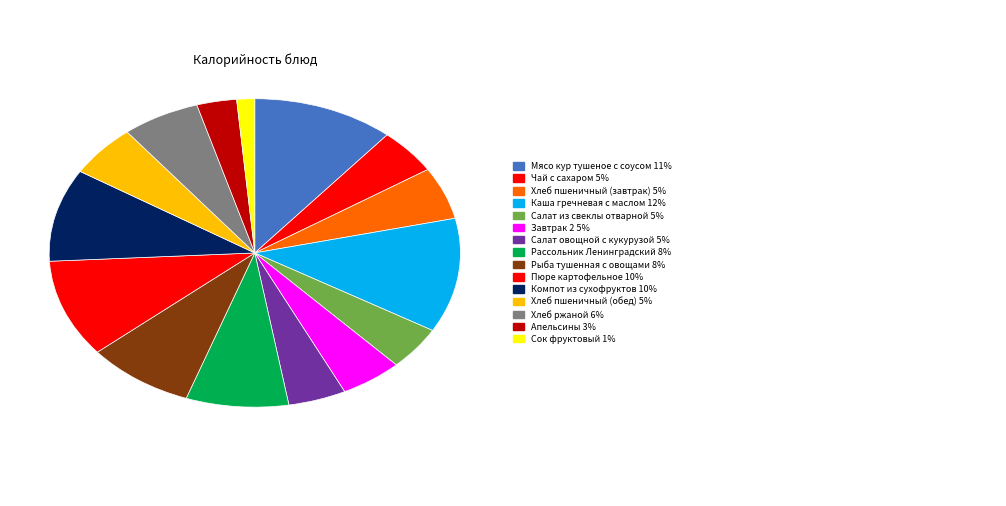

To the nearest percent, what is the difference between the largest and smallest slice percentages?

11%